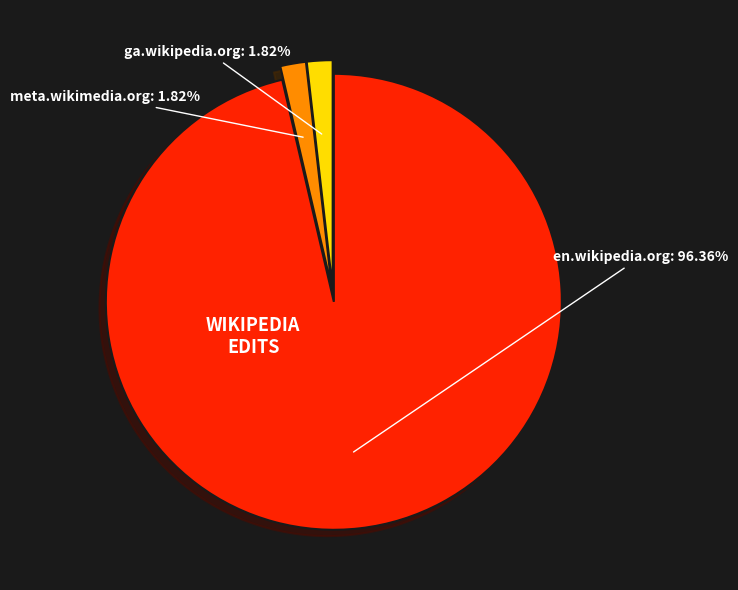

To the nearest percent, what percentage of the pie is ga.wikipedia.org?

2%